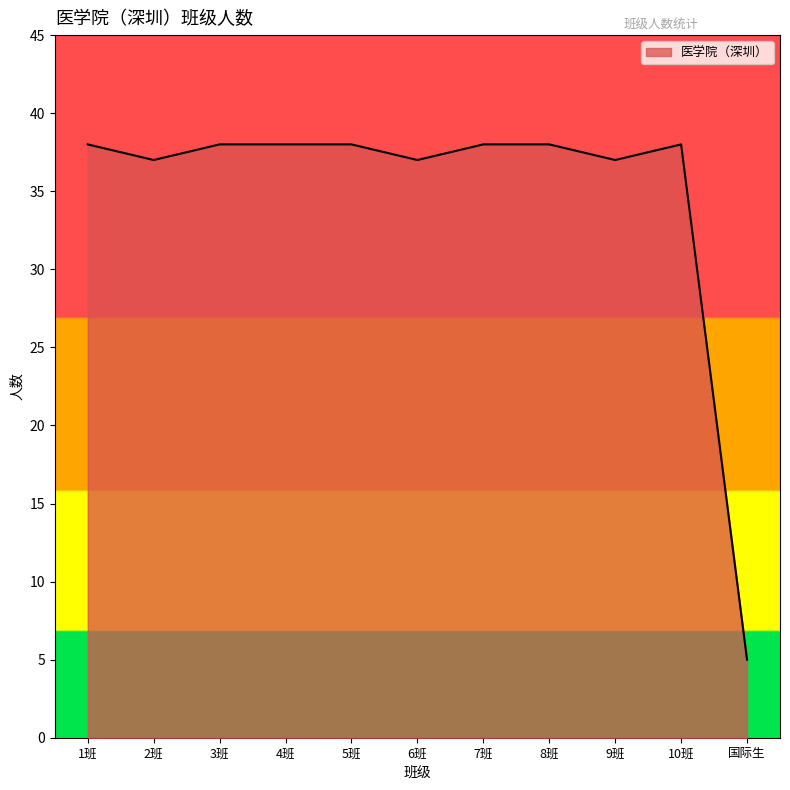

Which has a higher value, 9班 or 4班?

4班